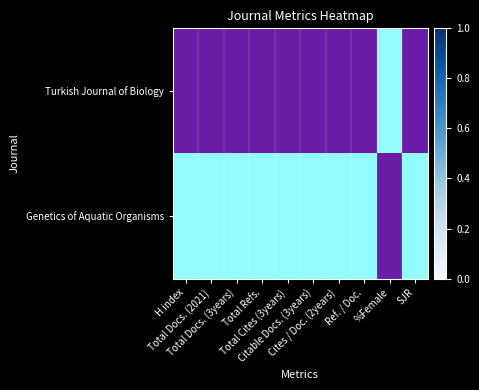

Is the value of Genetics of Aquatic Organisms at %Female greater than the value of Turkish Journal of Biology at Cites / Doc. (2years)?

No